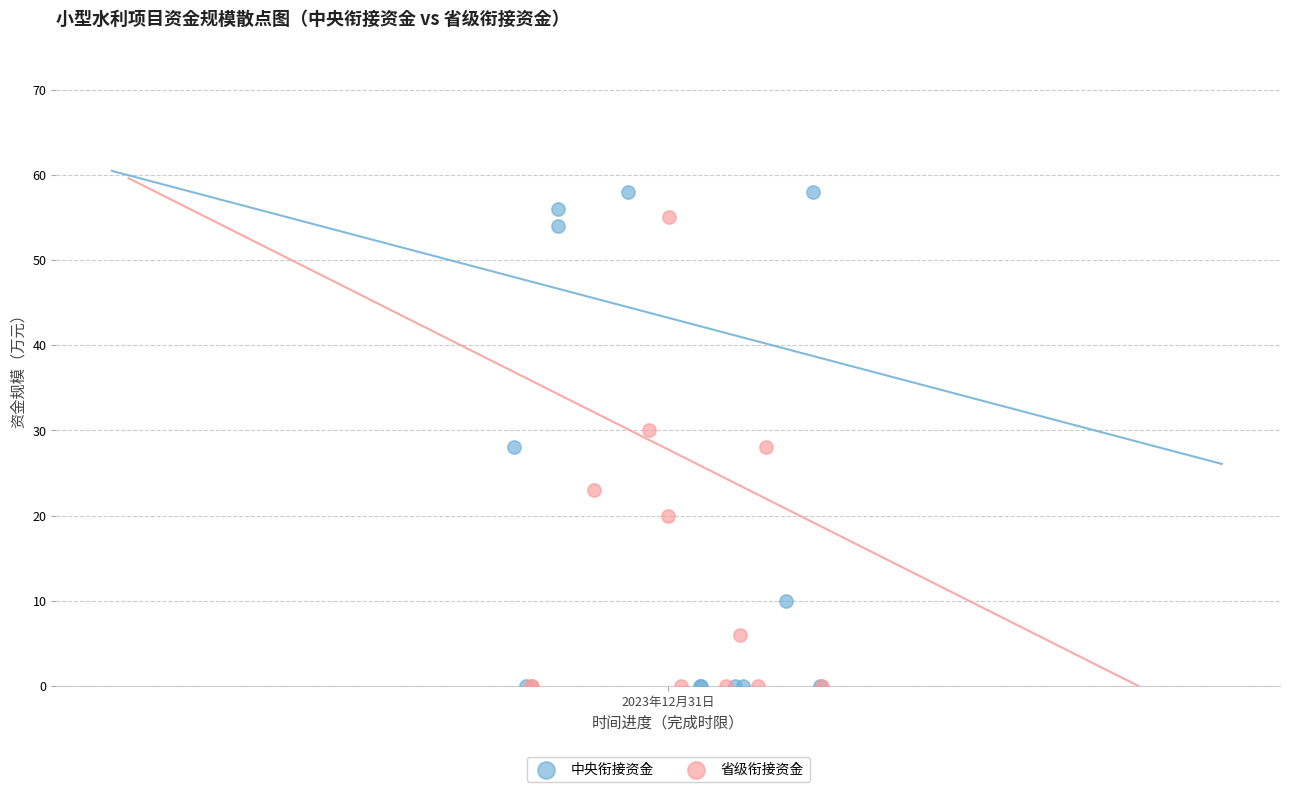

What are all the series names shown in the legend?

中央衔接资金, 省级衔接资金